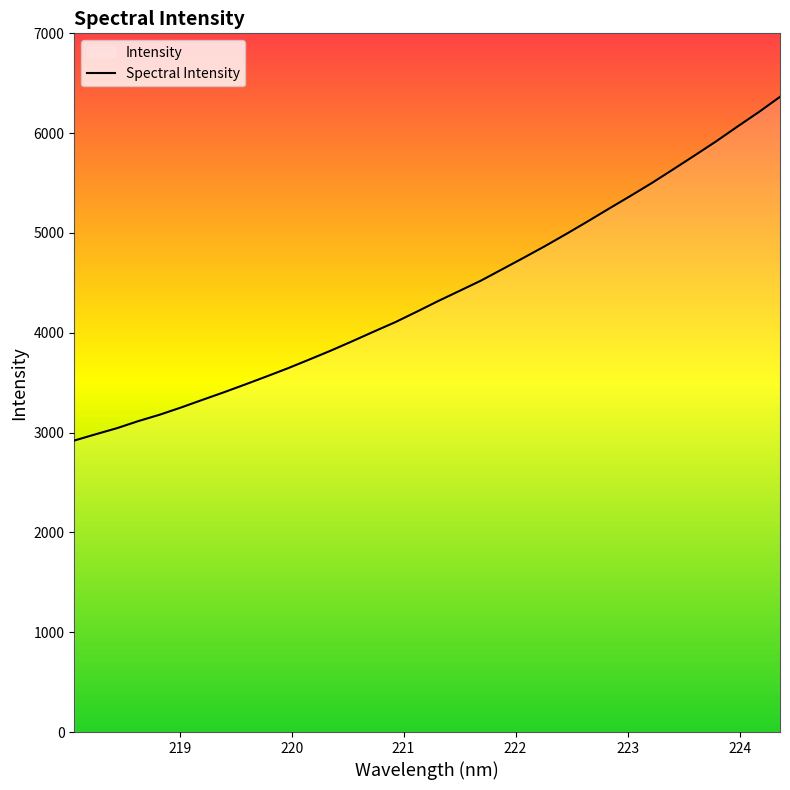

What is the maximum value shown in the chart?

6363.7